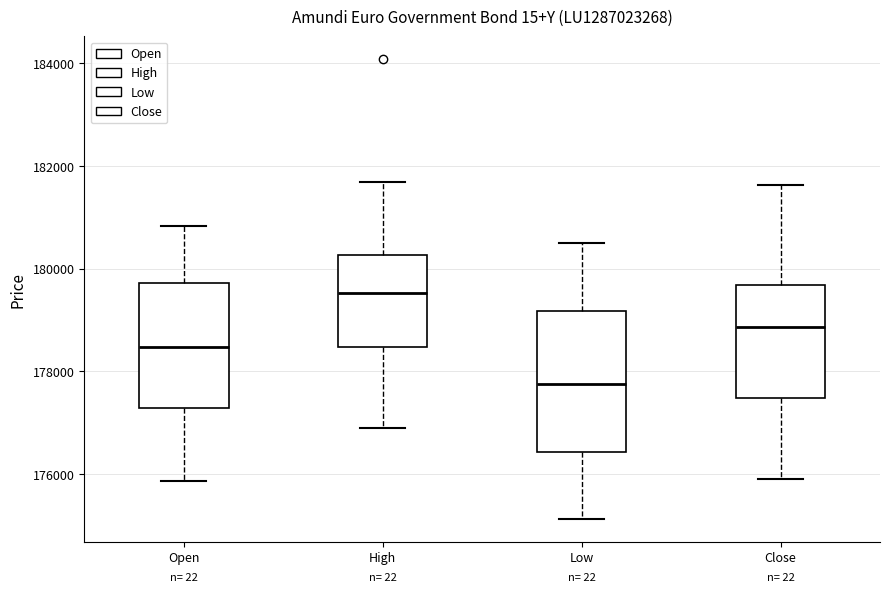

Where is the upper edge of the box for High on the y-axis? The values are not printed on the chart, so give them approximately, as read against the axis.

180200